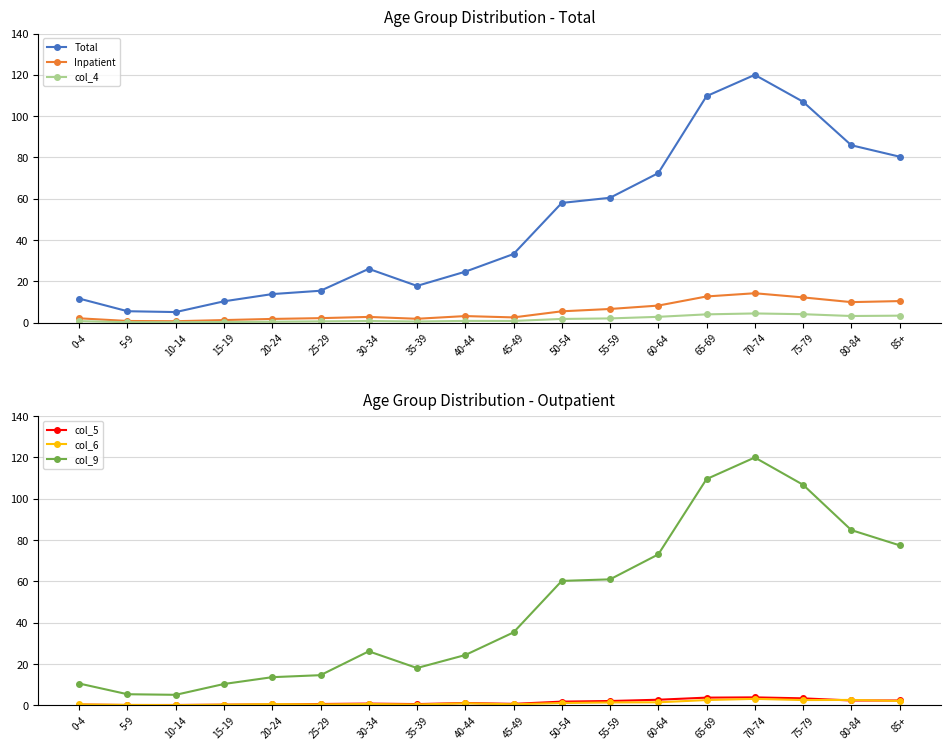

At which category does col_6 reach its first local peak?

20-24